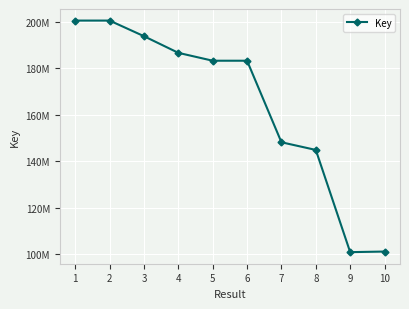

Does the chart have visible grid lines?

Yes